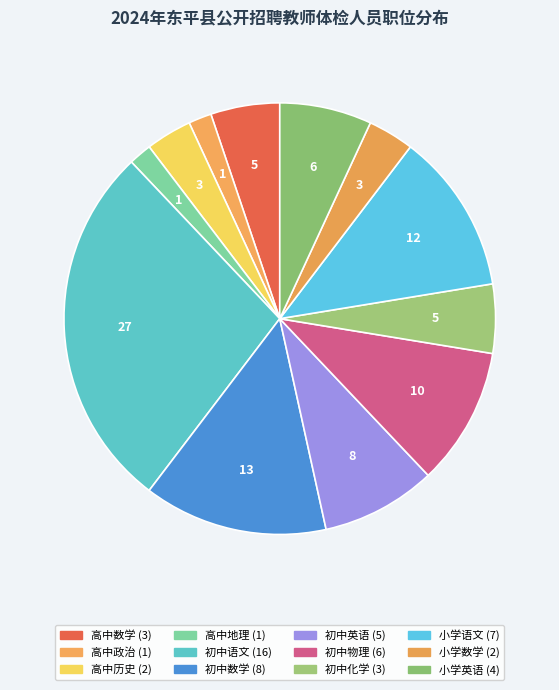

What percentage is the 高中政治 slice, to the nearest percent?

2%